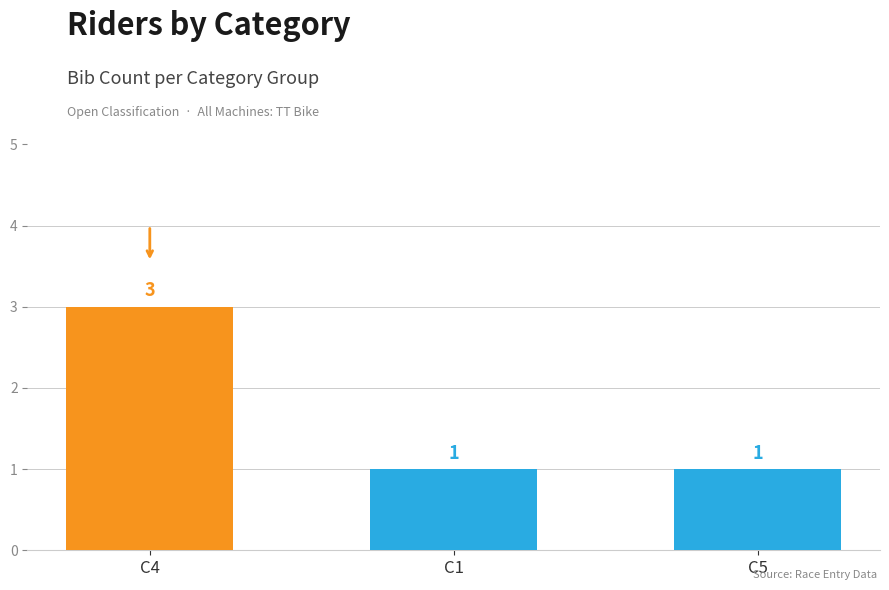

What is the change in value from C4 to C1?

-2